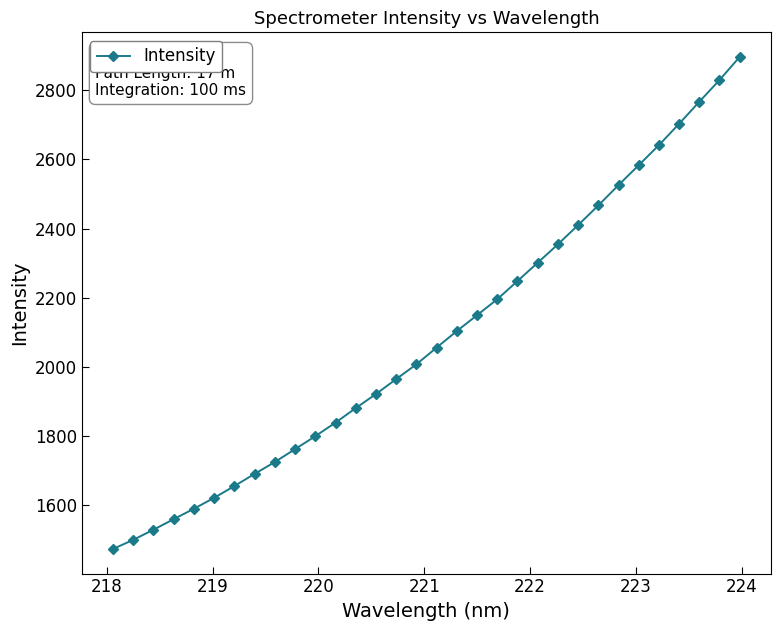

What is the maximum value shown in the chart?

2896.0